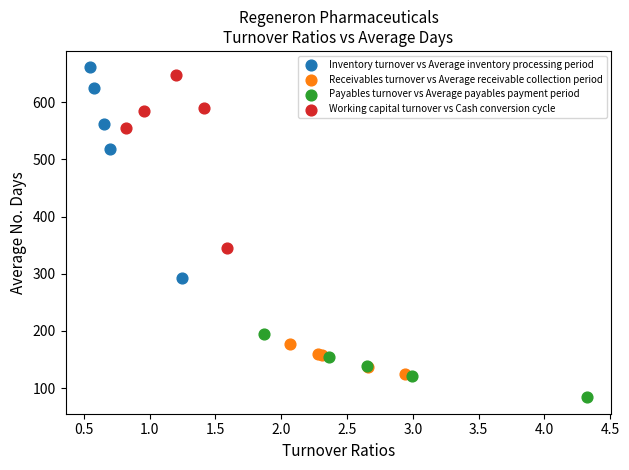

Which series contains the lowest Y value?

Payables turnover vs Average payables payment period